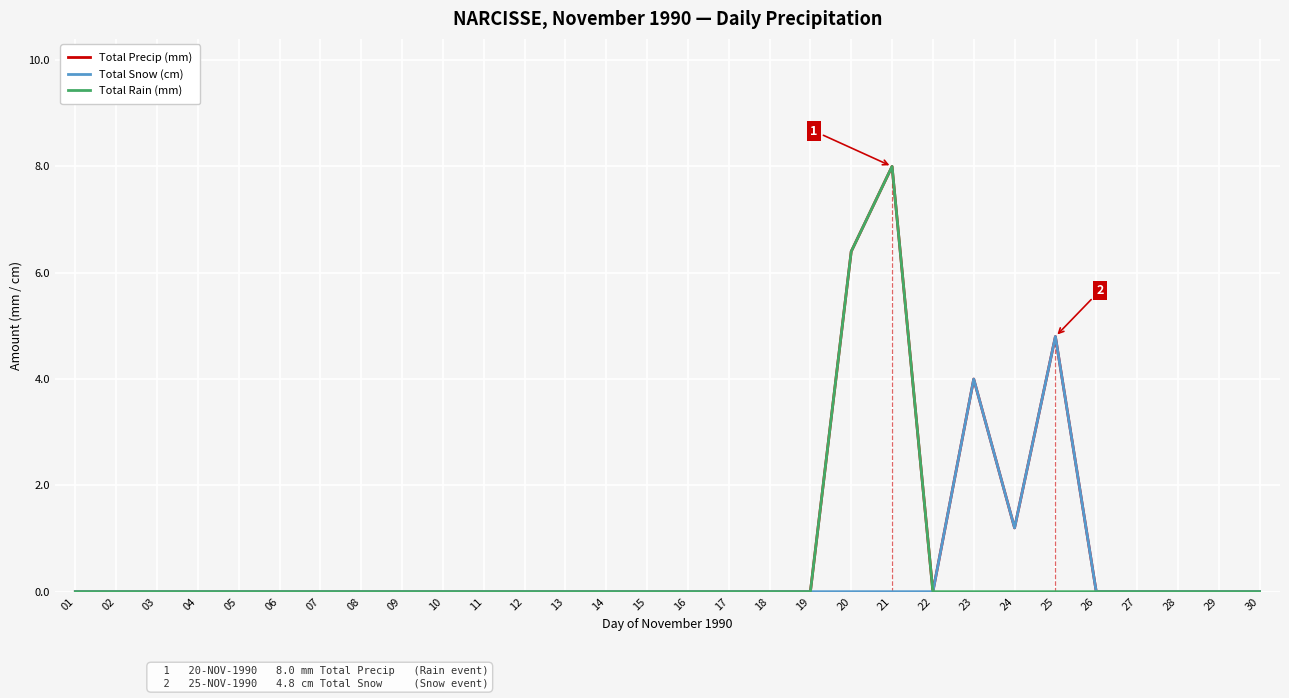

What is the average value of the Total Rain (mm) series?

0.5